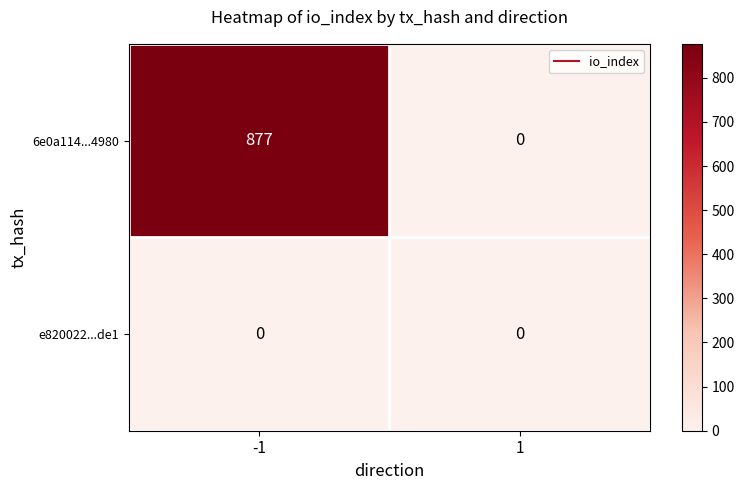

At which category does the chart reach its peak across all series?

-1